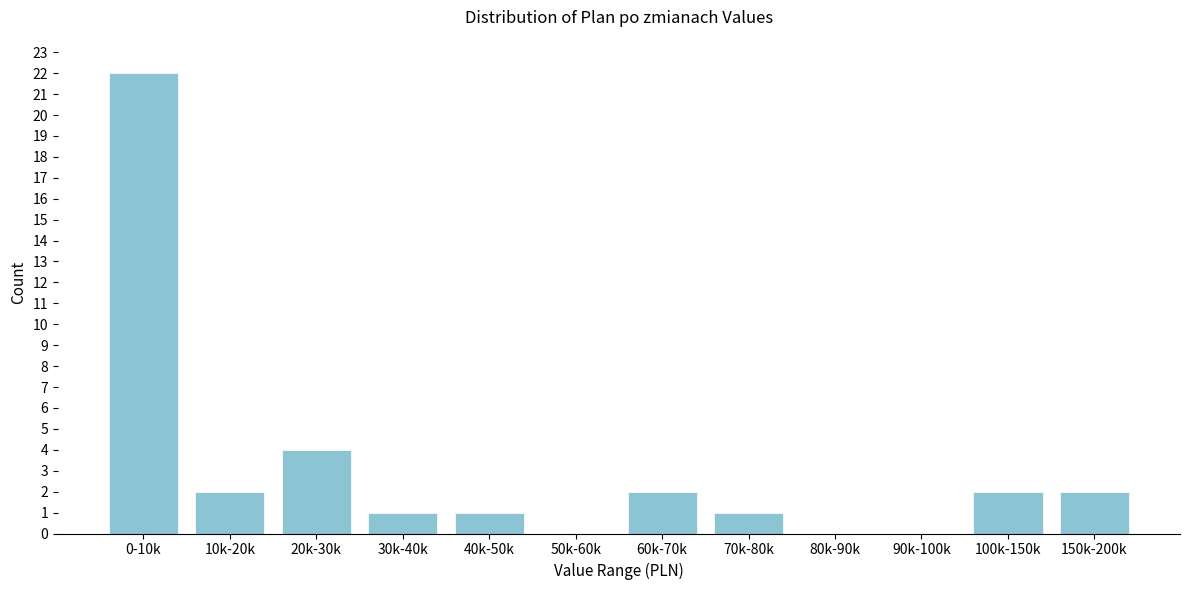

Reading left to right, extract all data points from this chart.

0-10k=22	10k-20k=2	20k-30k=4	30k-40k=1	40k-50k=1	50k-60k=0	60k-70k=2	70k-80k=1	80k-90k=0	90k-100k=0	100k-150k=2	150k-200k=2